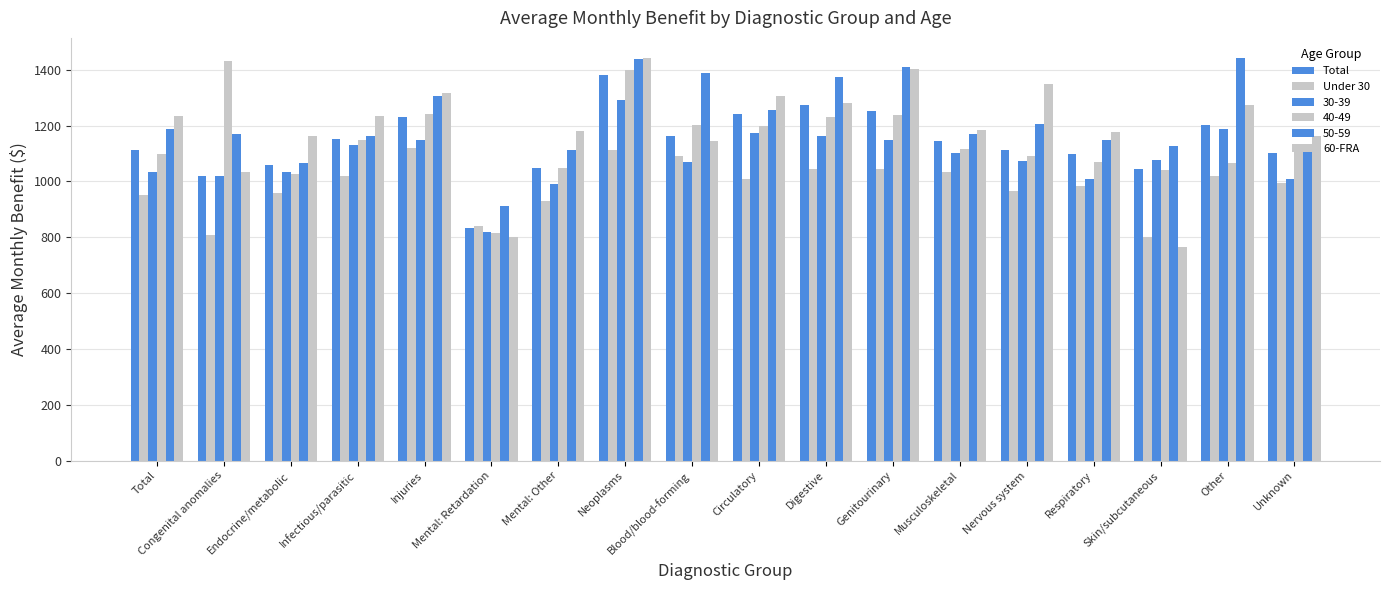

The Under 30 series shows 967.3 at Nervous system. True or false?

True